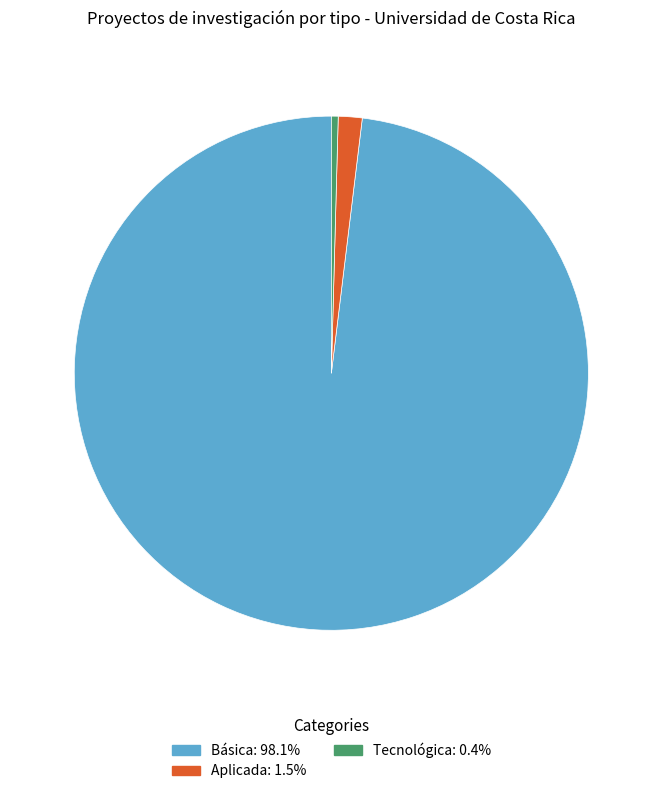

Approximately how many times larger is the value at Tecnológica: 0.4% compared to Aplicada: 1.5%?

0.3